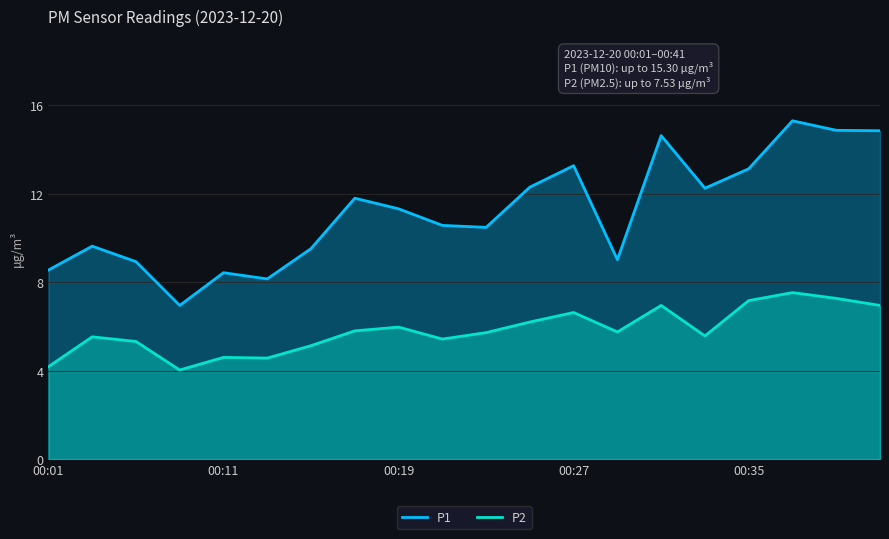

Rank the series by their maximum value, from lowest to highest.

P2, P1